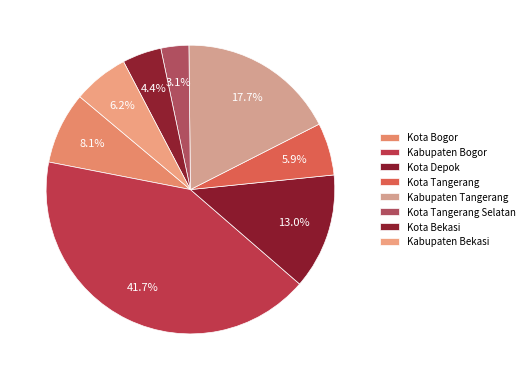

Count the number of slices in the pie.

8